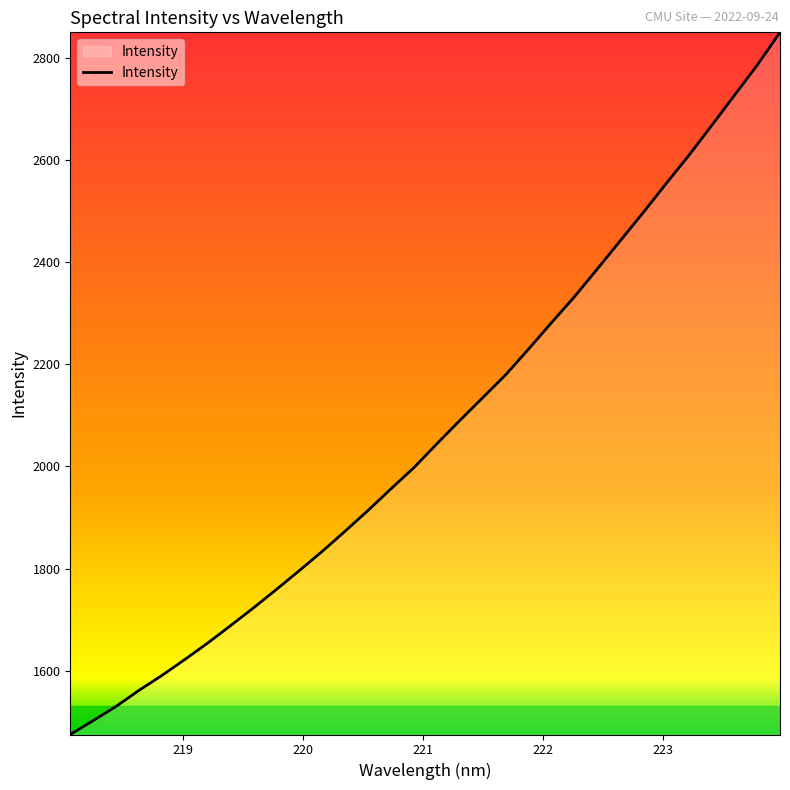

What is the difference between the maximum and minimum values?

1373.8